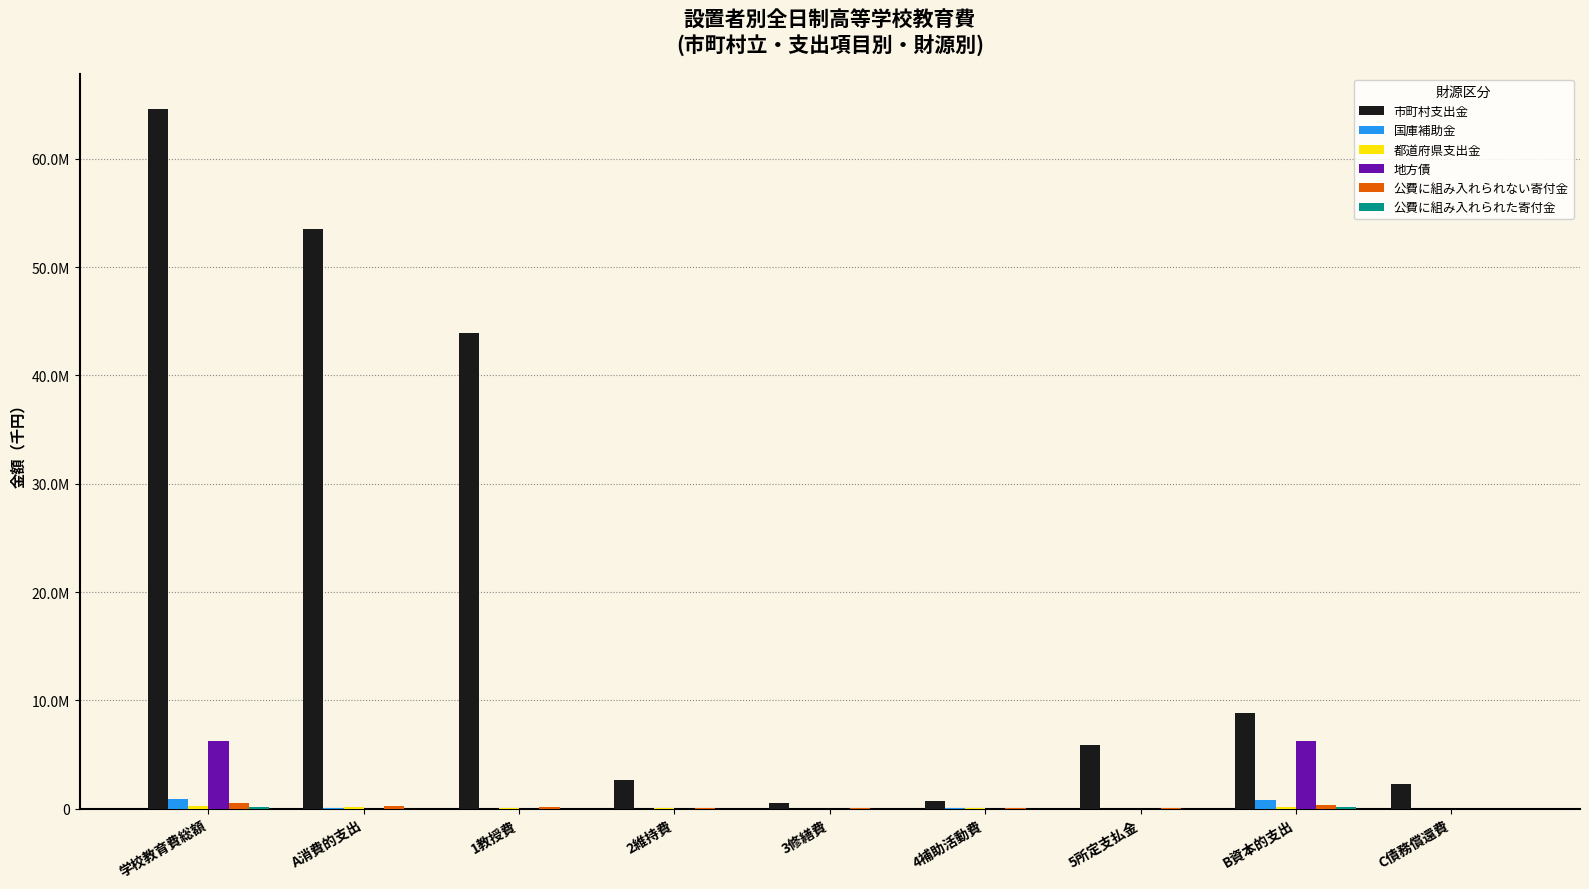

Does the chart contain stacked bars?

No